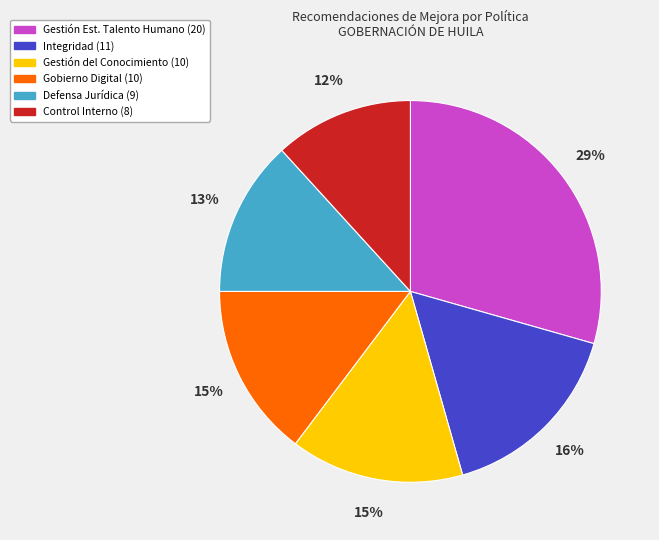

To the nearest percent, what is the average slice percentage?

17%